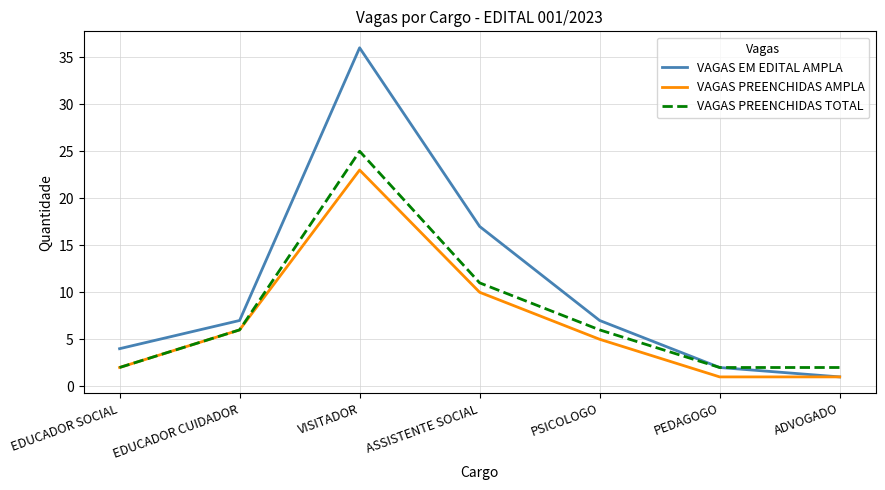

Rank the series by their average value, from lowest to highest.

VAGAS PREENCHIDAS AMPLA, VAGAS PREENCHIDAS TOTAL, VAGAS EM EDITAL AMPLA